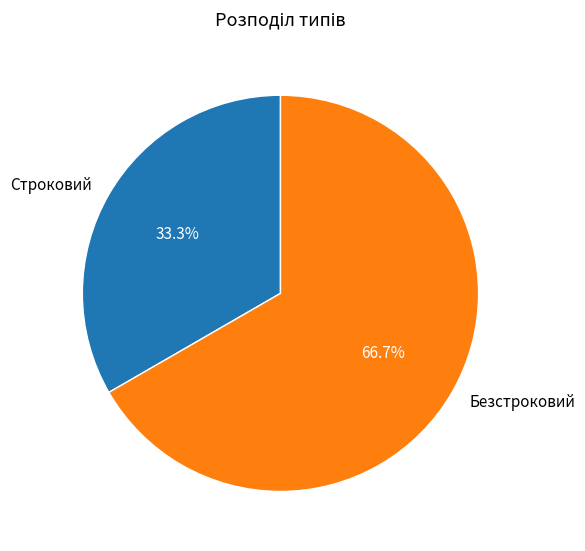

True or false: Безстроковий accounts for 60% of the total.

False